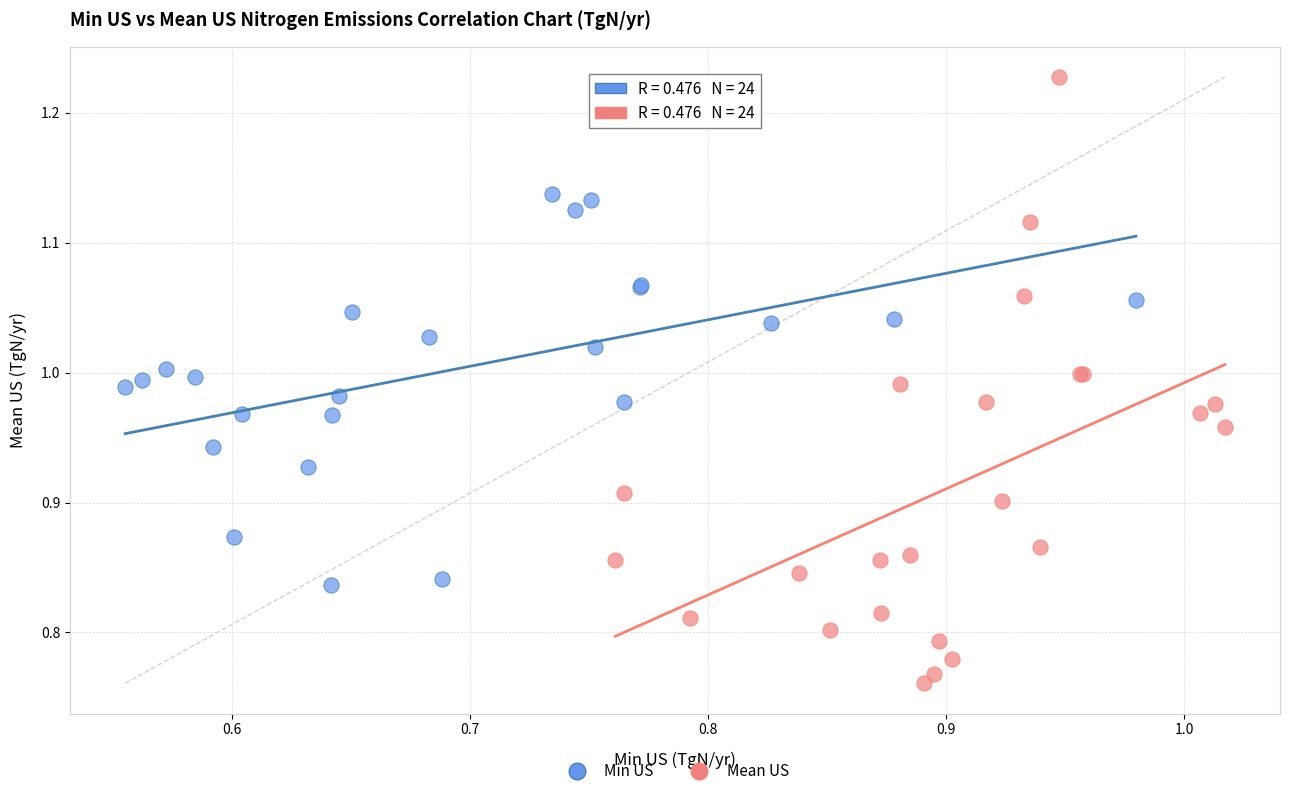

Which series contains the highest Y value?

Mean US